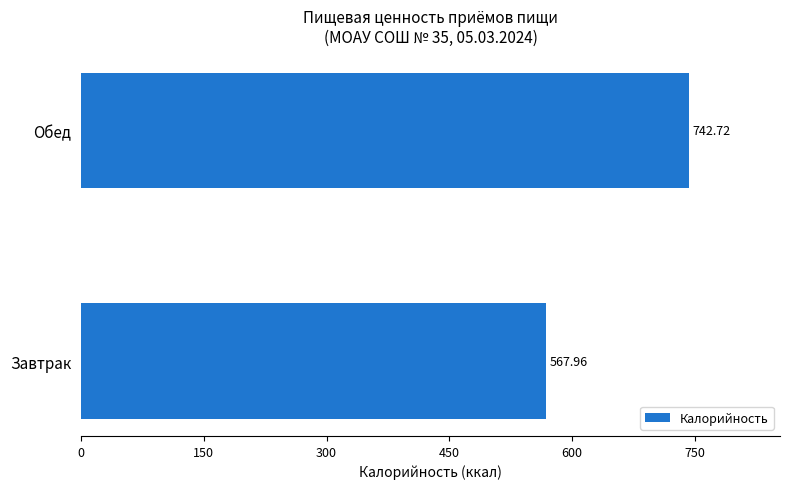

Where is the data nearest to the value 655?

Завтрак